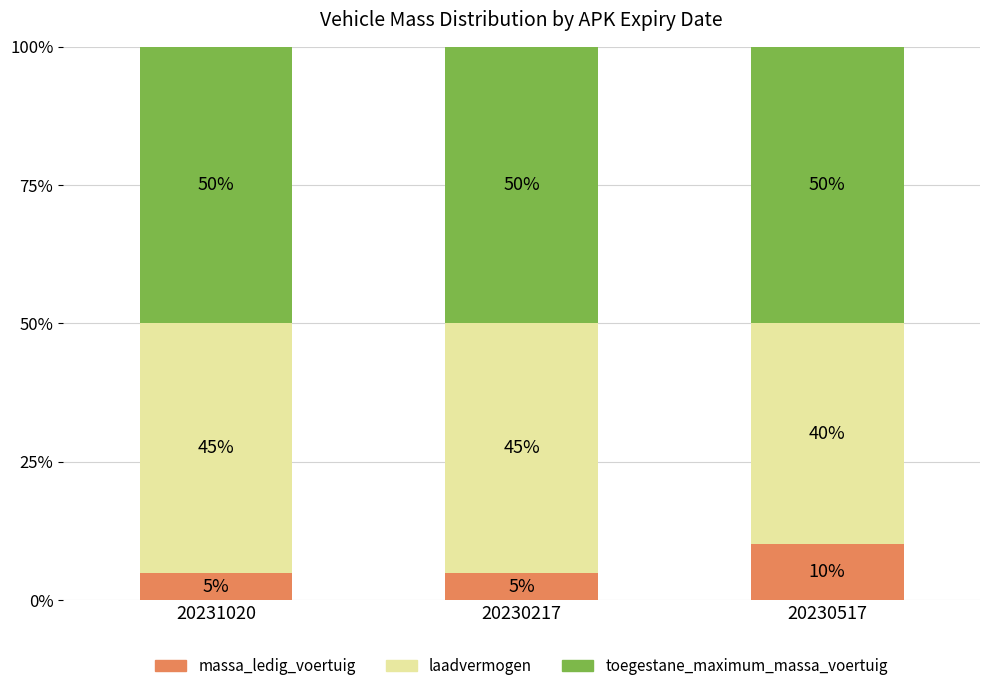

Does the chart contain stacked bars?

Yes